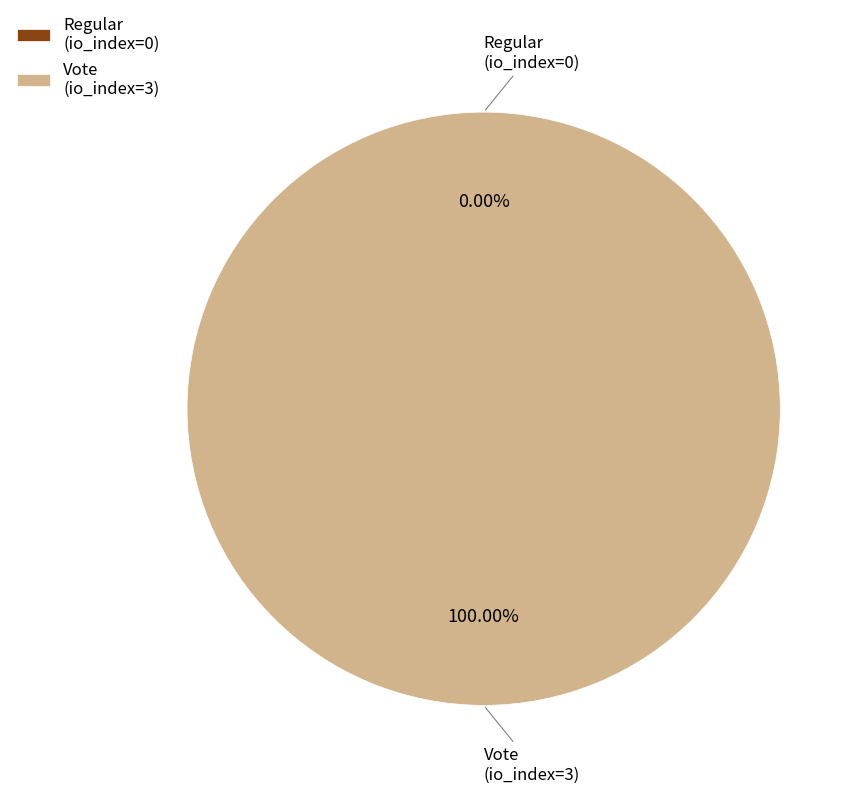

What percentage is the Vote (io_index=3) slice, to the nearest percent?

100%